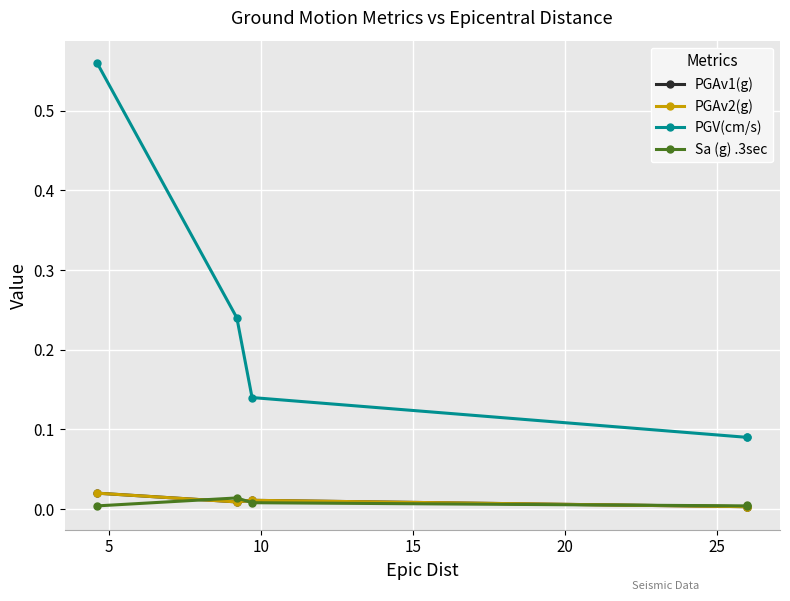

Reading left to right, list all the values displayed in this chart.

PGAv1(g): 0.0	0.0	0.0	0.0	0.0
PGAv2(g): 0.0	0.0	0.0	0.0	0.0
PGV(cm/s): 0.6	0.2	0.1	0.1	0.1
Sa (g) .3sec: 0.0	0.0	0.0	0.0	0.0